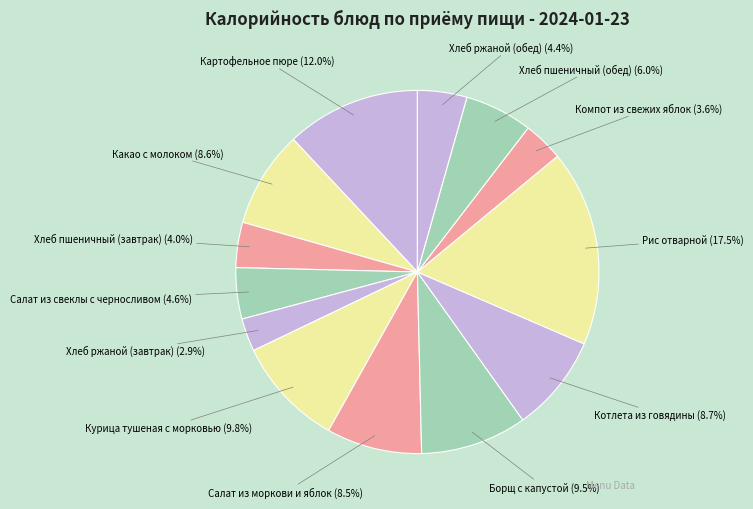

To the nearest percent, what portion does Какао с молоком represent?

9%